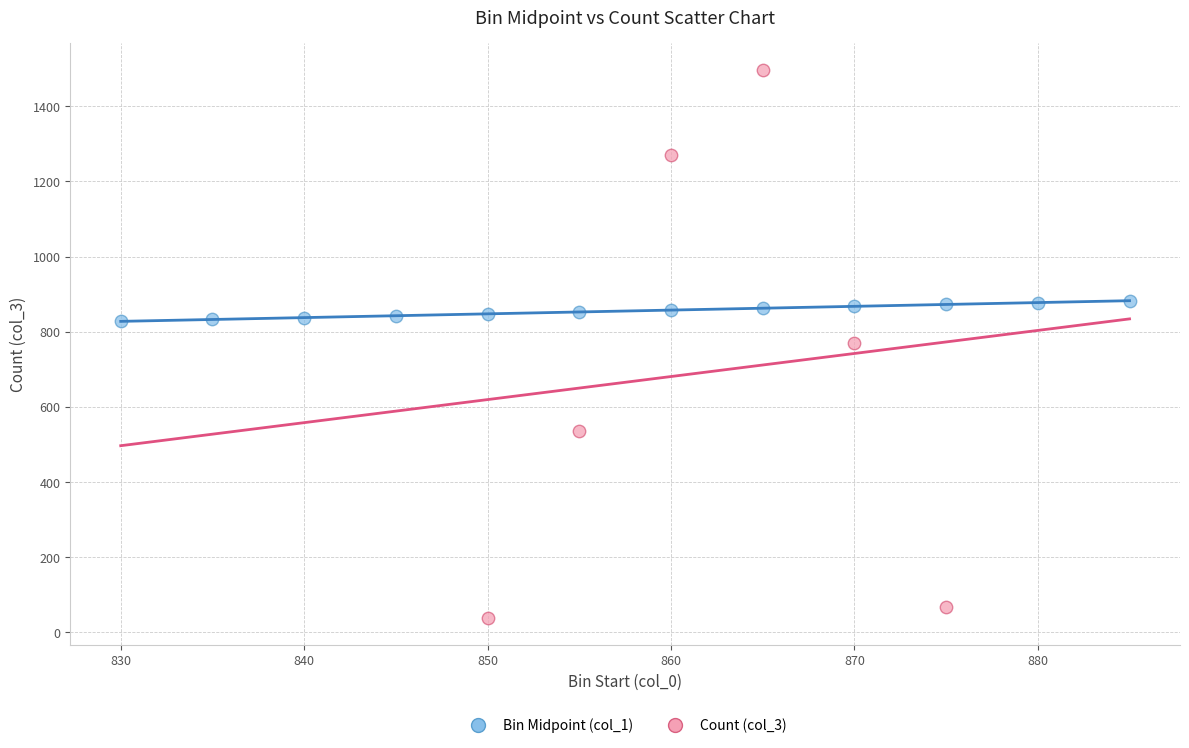

Which series contains the highest Y value?

Count (col_3)